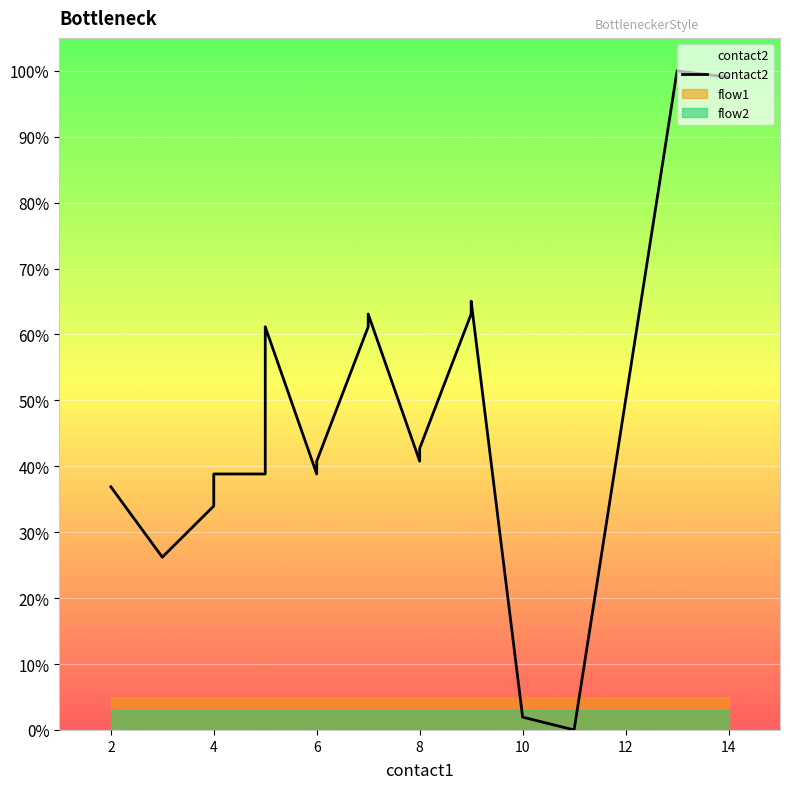

Reading left to right, transcribe all the data shown in this chart.

36.9	26.2	34.0	36.9	38.8	38.8	60.2	61.2	38.8	40.8	61.2	63.1	40.8	42.7	63.1	65.0	1.9	0.0	100.0	99.0